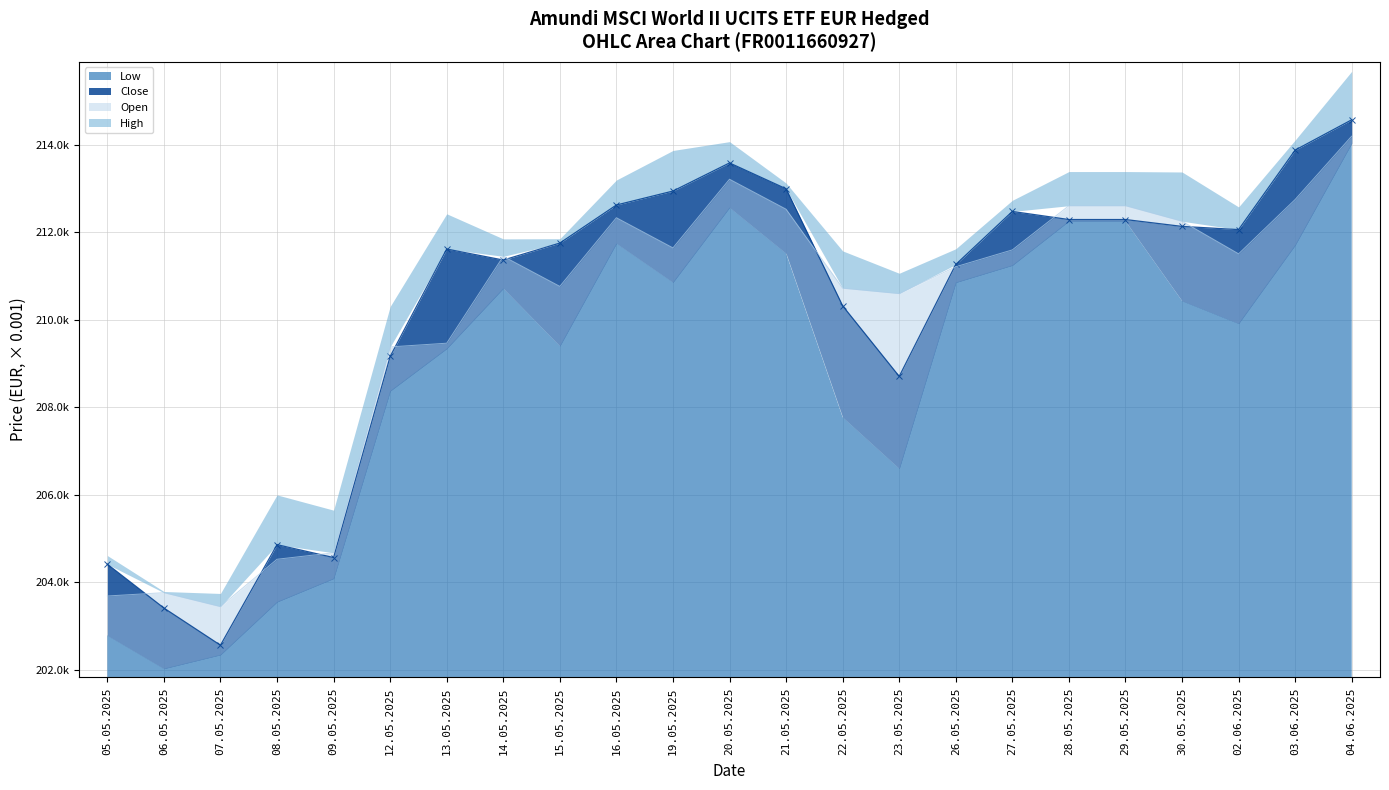

Where is Open nearest to the value 208817?

12.05.2025